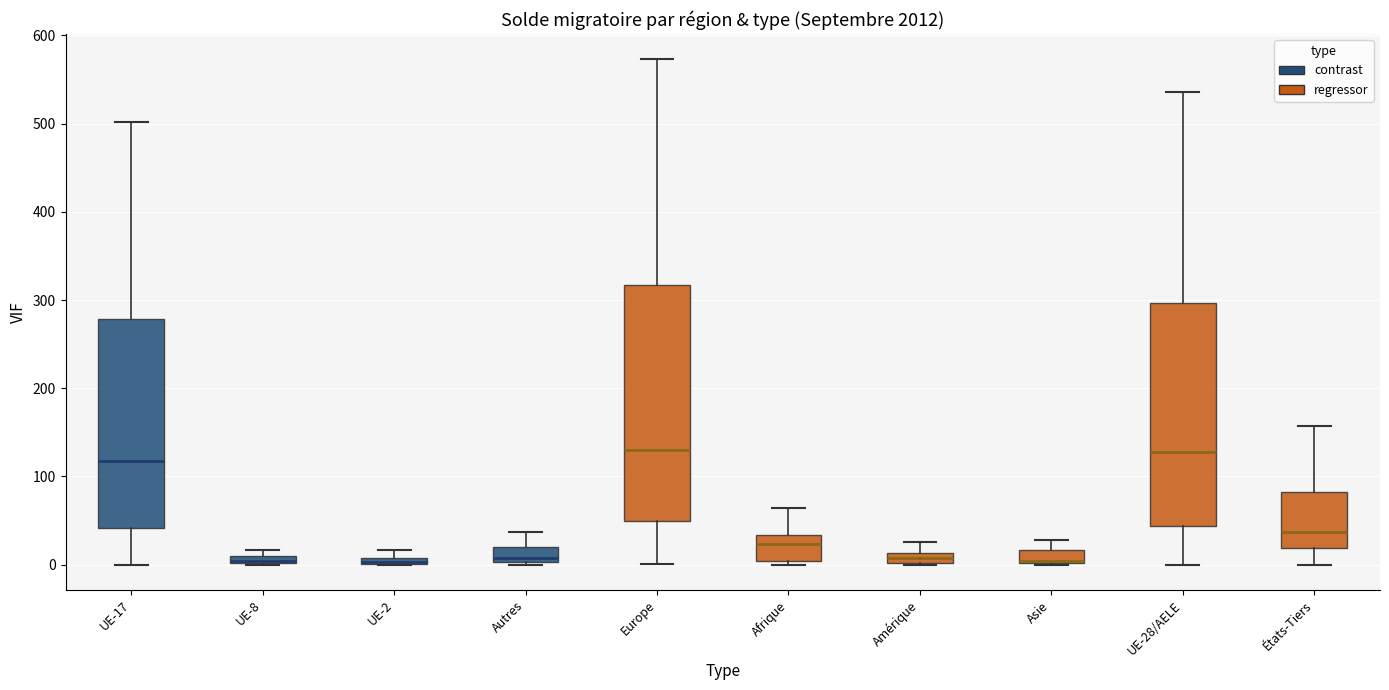

Where is the lower edge of the box for États-Tiers on the y-axis? The values are not printed on the chart, so give them approximately, as read against the axis.

20